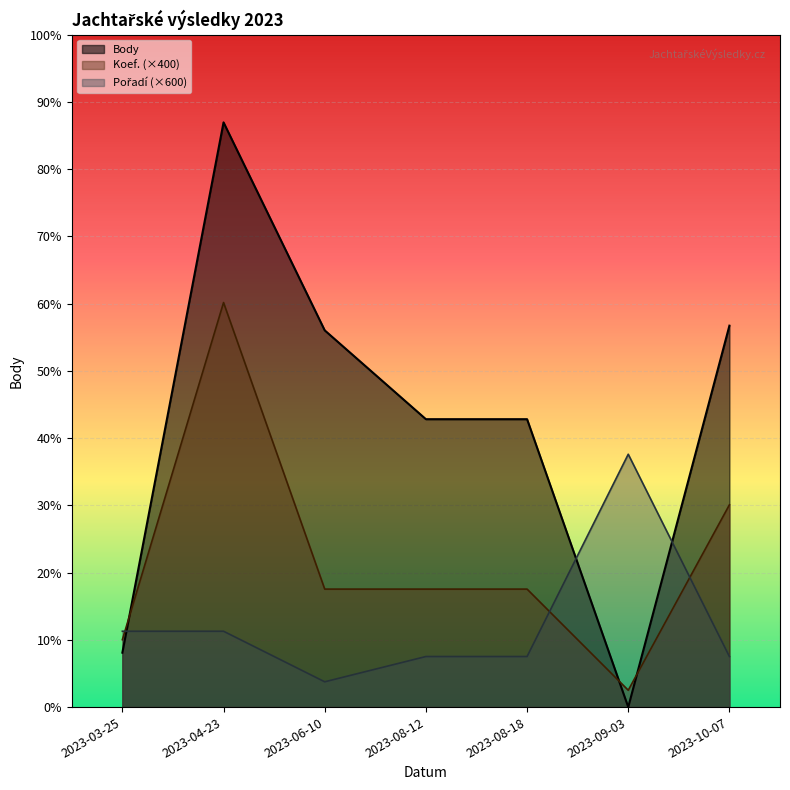

Reading left to right, list all the values displayed in this chart.

Body: 1291	13875	8940	6832	6832	0	9051
Koef.: 1600	9600	2800	2800	2800	400	4800
Pořadí: 1800	1800	600	1200	1200	6000	1200